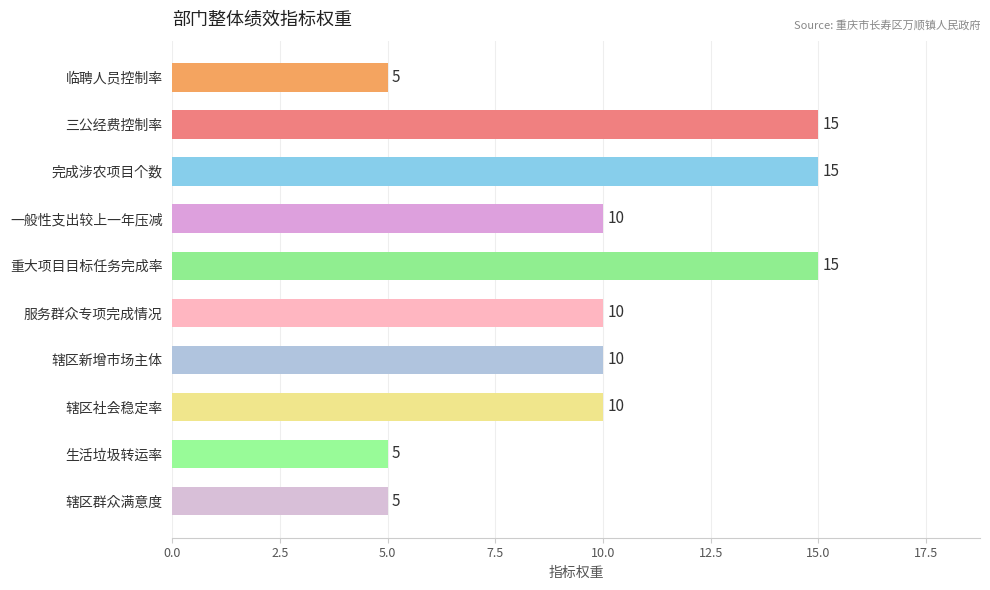

Count the values in the range 5 to 15.

10